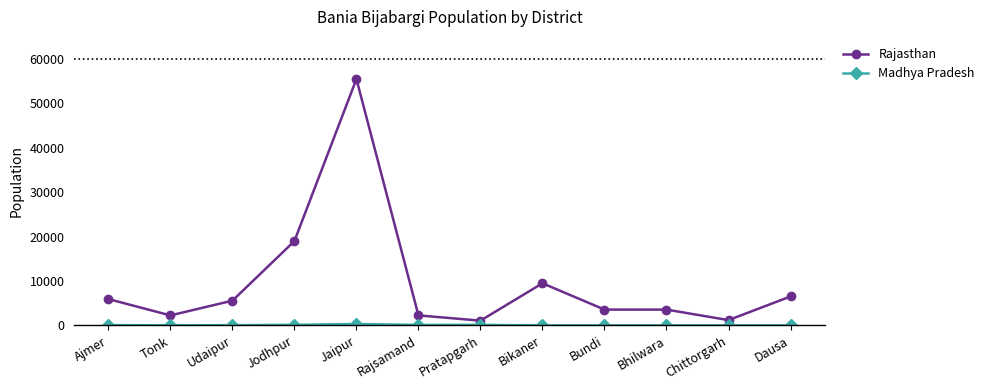

What is the label of the 5th point from the right?

Bikaner